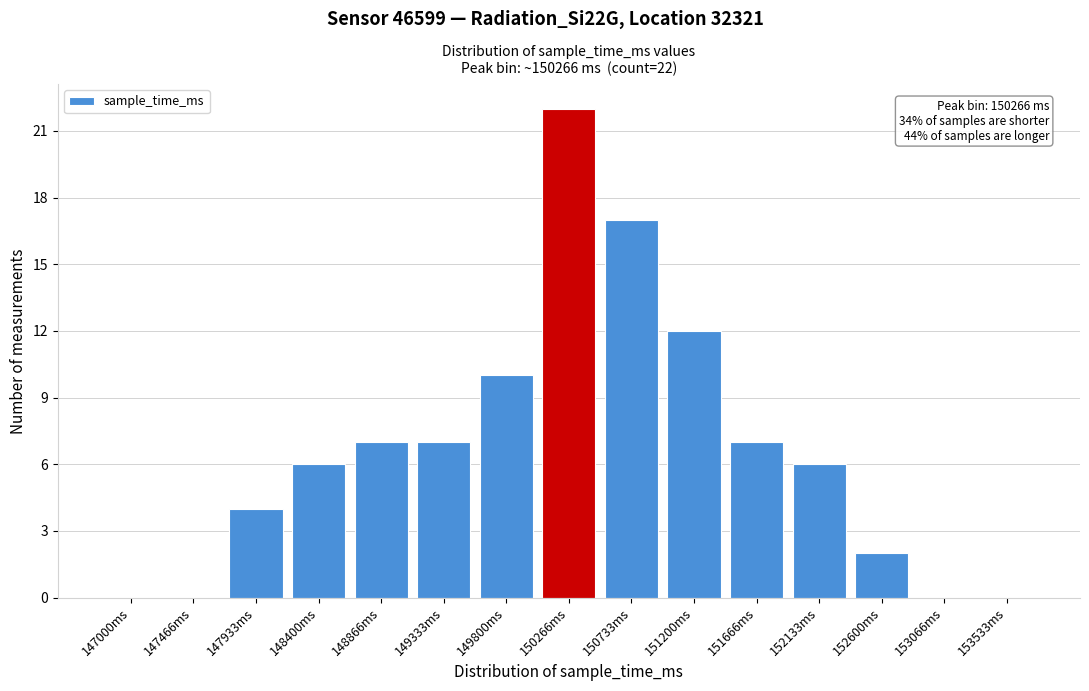

What is the sum of the values at 151666ms and 147933ms?

11